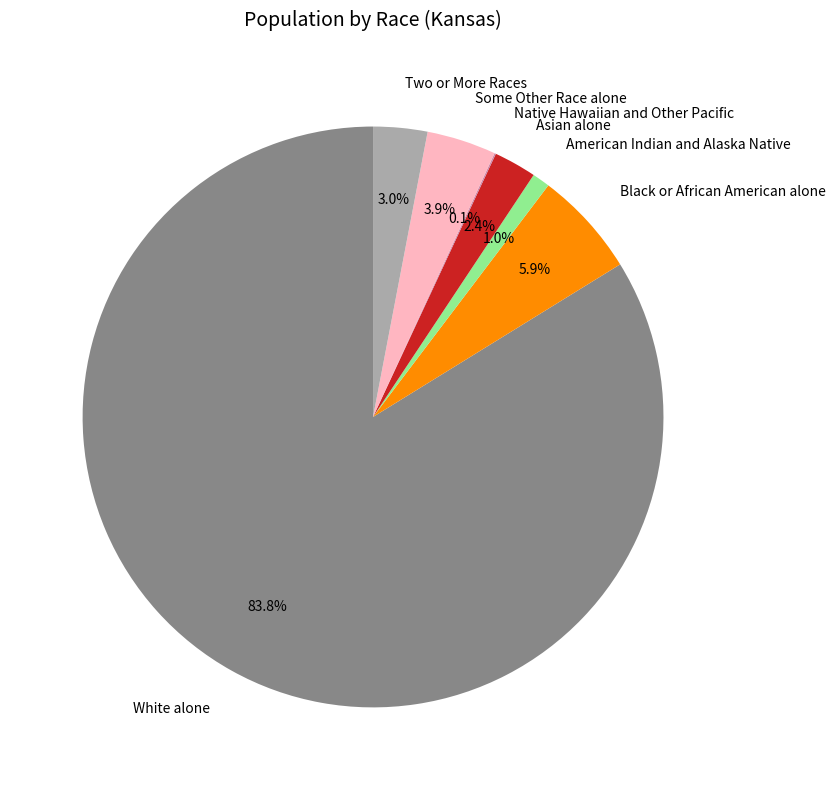

What is the ratio of the value at Two or More Races to the value at Some Other Race alone?

0.8